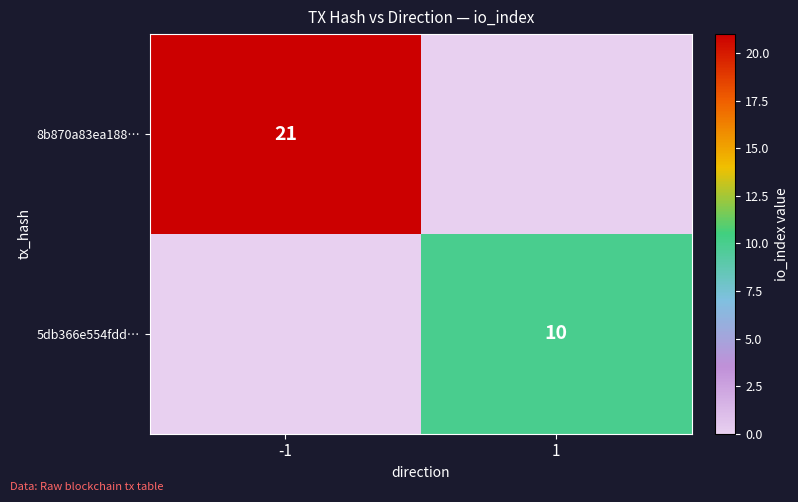

Is the value of 5db366e554fdd… at 1 greater than the value of 8b870a83ea188… at -1?

No